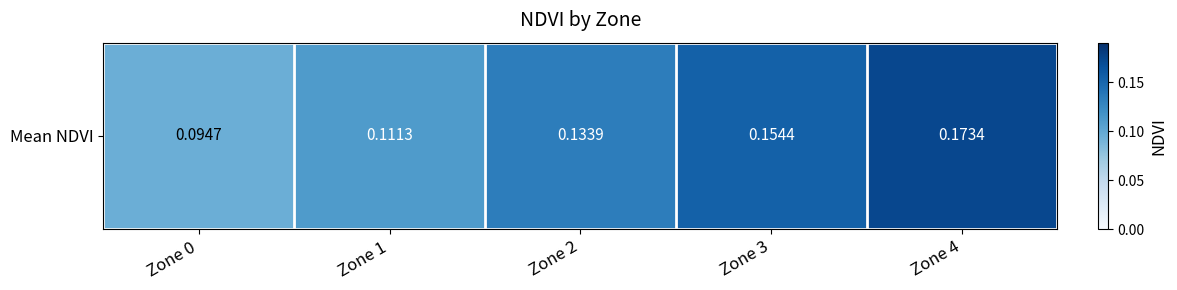

At which label is the value closest to 0?

Zone 0